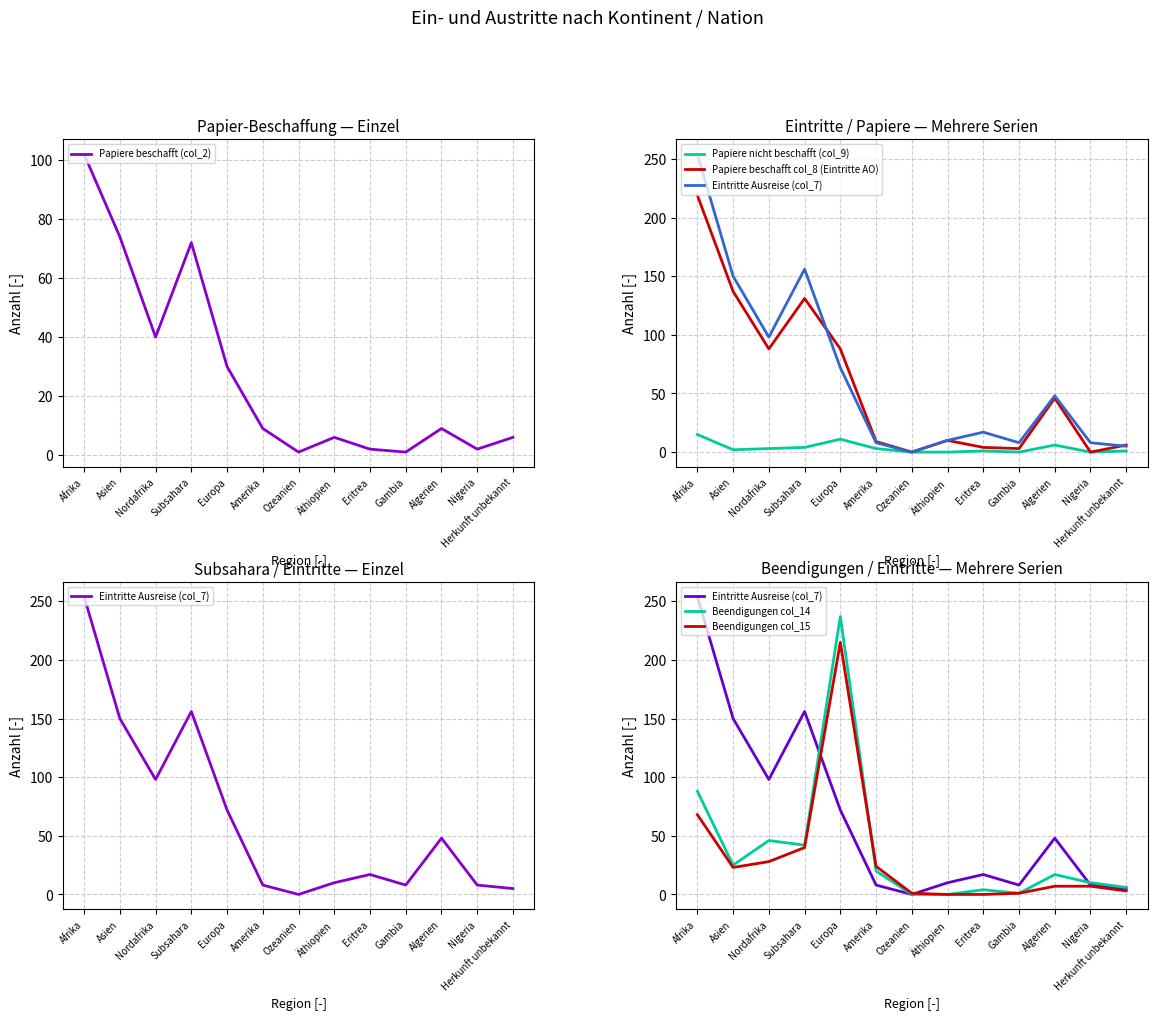

Where is the first local minimum for Beendigungen col_14?

Asien